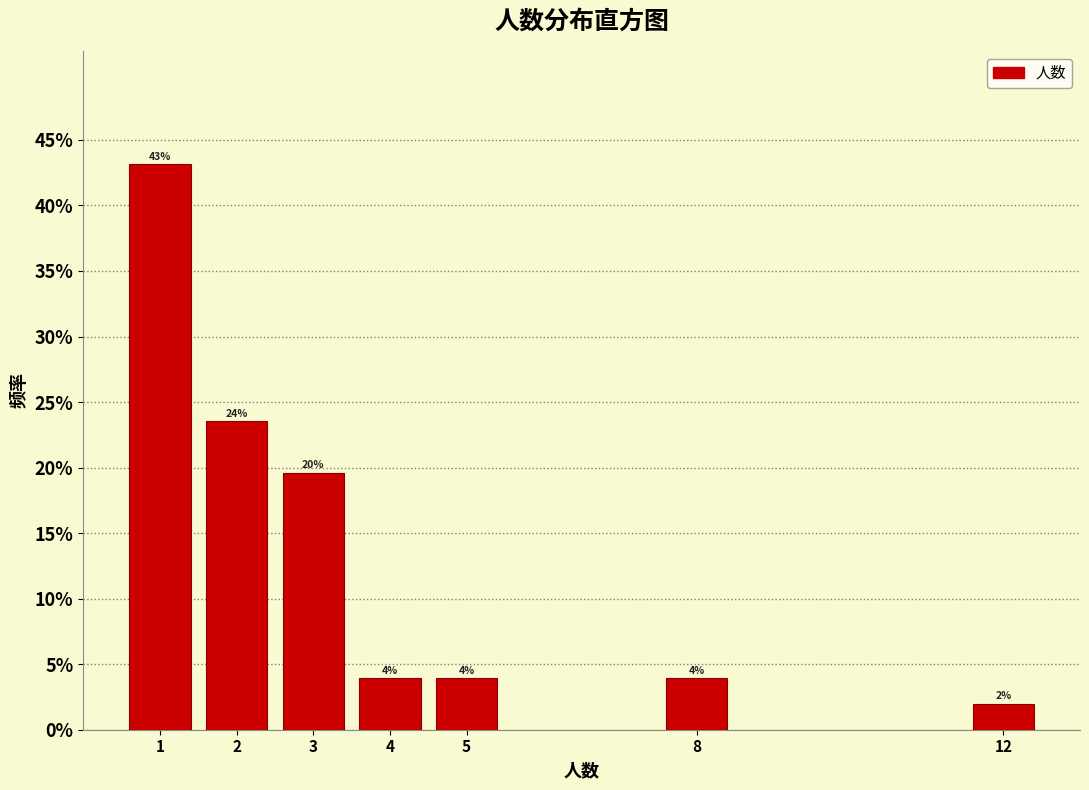

Does the chart contain any negative values?

No